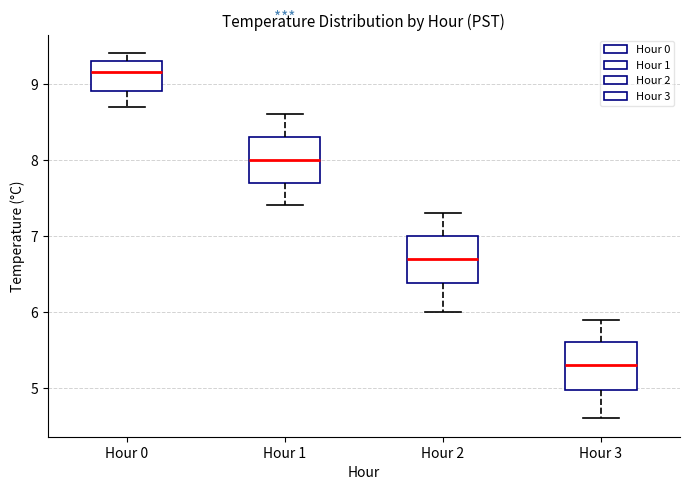

Where does the median line of the box for Hour 0 sit on the y-axis? The values are not printed on the chart, so give them approximately, as read against the axis.

9.2